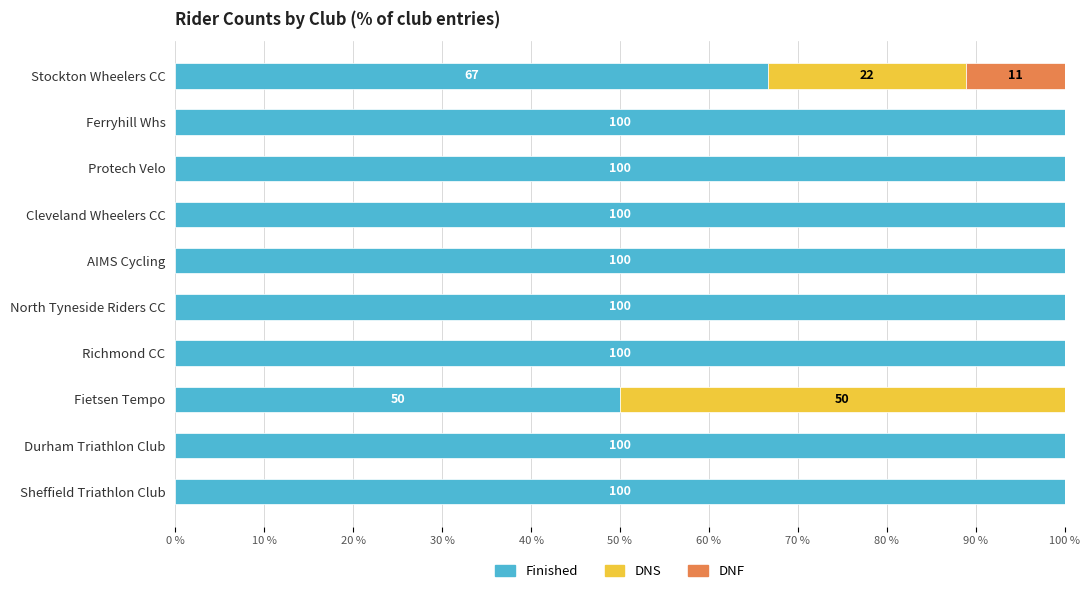

Count the number of categories in the chart.

10